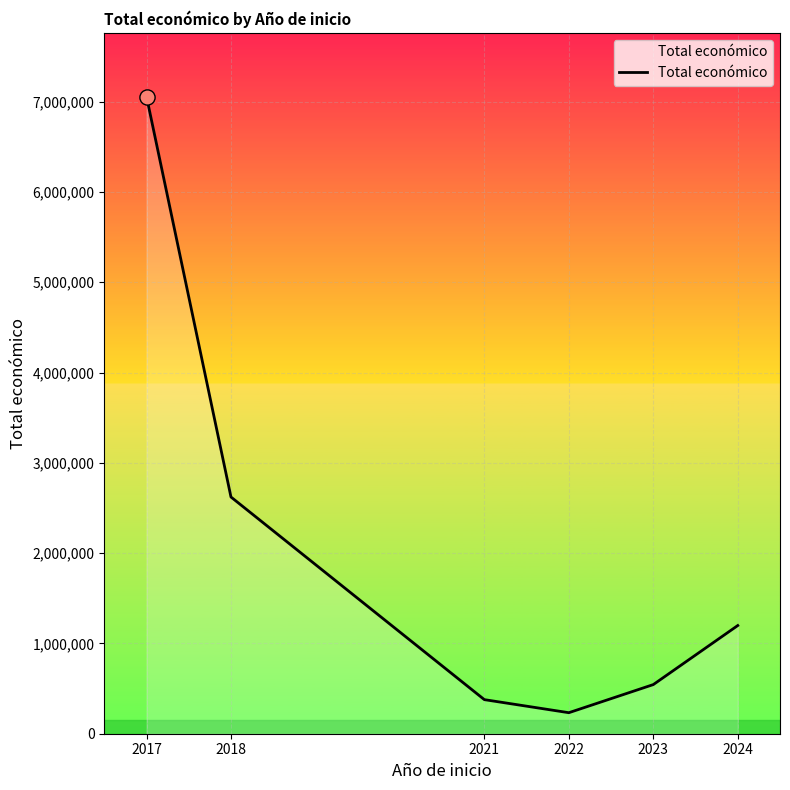

Between 2018 and 2023, which is larger?

2018